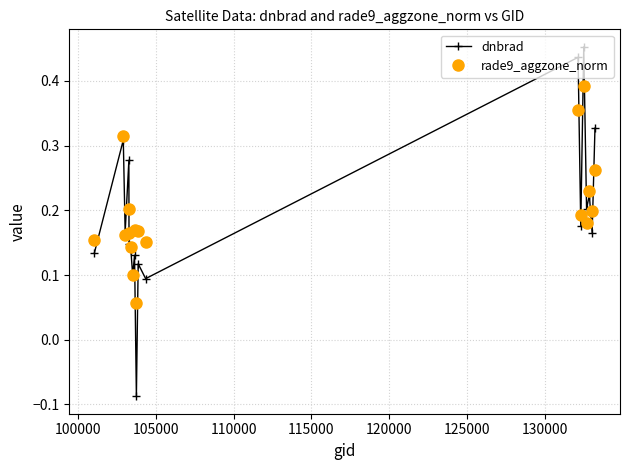

True or false: dnbrad and rade9_aggzone_norm intersect in this chart.

True